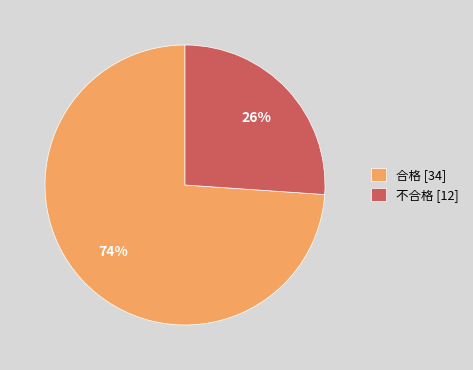

To the nearest percent, what percentage of the pie is 合格?

74%